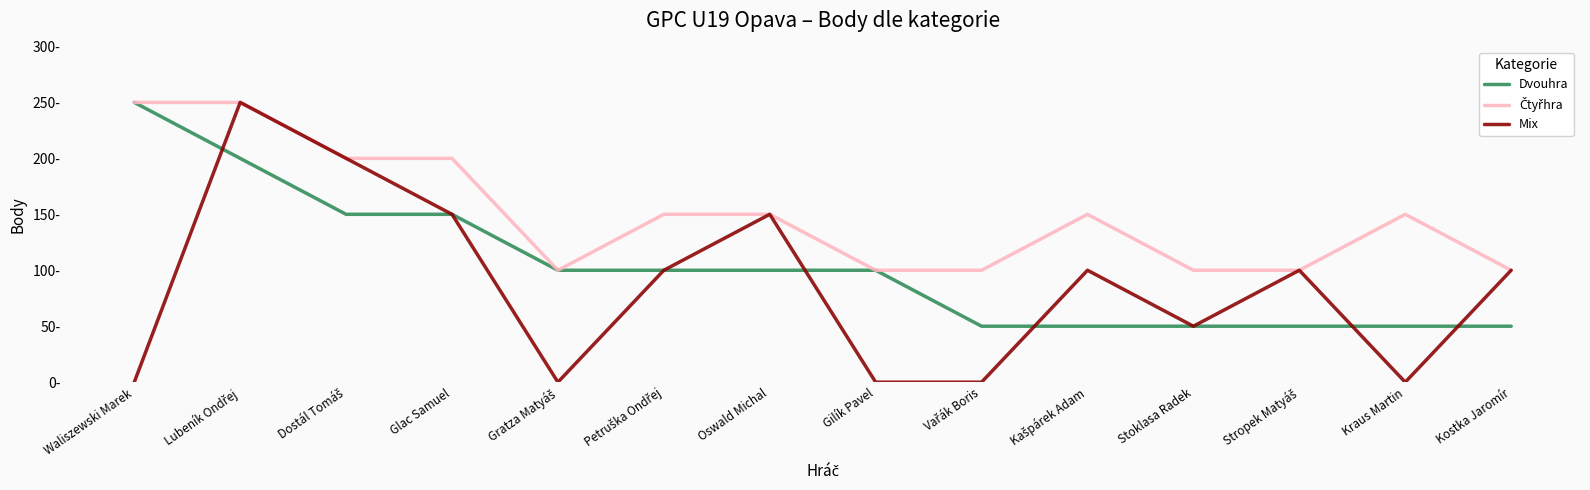

Reading left to right, transcribe all the data shown in this chart.

Dvouhra: Waliszewski Marek=250	Lubeník Ondřej=200	Dostál Tomáš=150	Glac Samuel=150	Gratza Matyáš=100	Petruška Ondřej=100	Oswald Michal=100	Gilík Pavel=100	Vařák Boris=50	Kašpárek Adam=50	Stoklasa Radek=50	Stropek Matyáš=50	Kraus Martin=50	Kostka Jaromír=50
Čtyřhra: Waliszewski Marek=250	Lubeník Ondřej=250	Dostál Tomáš=200	Glac Samuel=200	Gratza Matyáš=100	Petruška Ondřej=150	Oswald Michal=150	Gilík Pavel=100	Vařák Boris=100	Kašpárek Adam=150	Stoklasa Radek=100	Stropek Matyáš=100	Kraus Martin=150	Kostka Jaromír=100
Mix: Waliszewski Marek=0	Lubeník Ondřej=250	Dostál Tomáš=200	Glac Samuel=150	Gratza Matyáš=0	Petruška Ondřej=100	Oswald Michal=150	Gilík Pavel=0	Vařák Boris=0	Kašpárek Adam=100	Stoklasa Radek=50	Stropek Matyáš=100	Kraus Martin=0	Kostka Jaromír=100